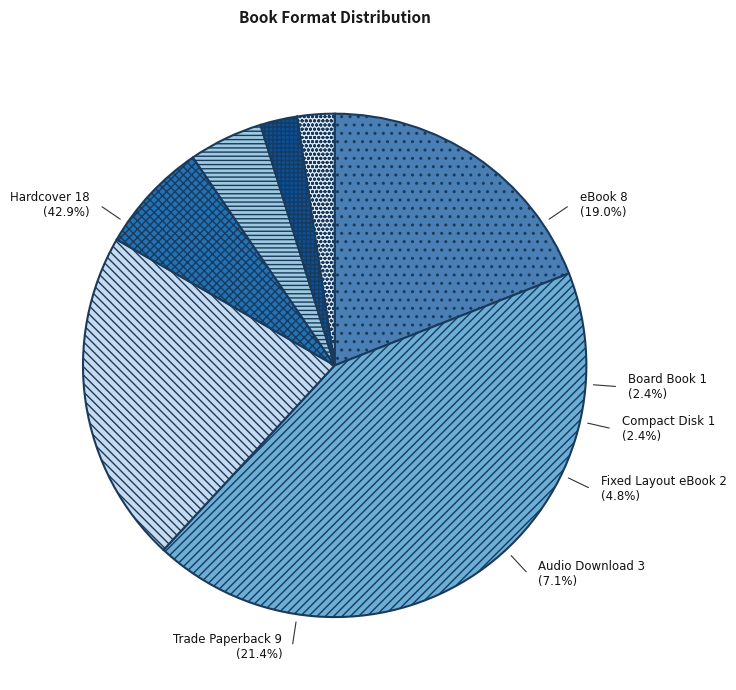

What percentage is the eBook slice, to the nearest percent?

19%